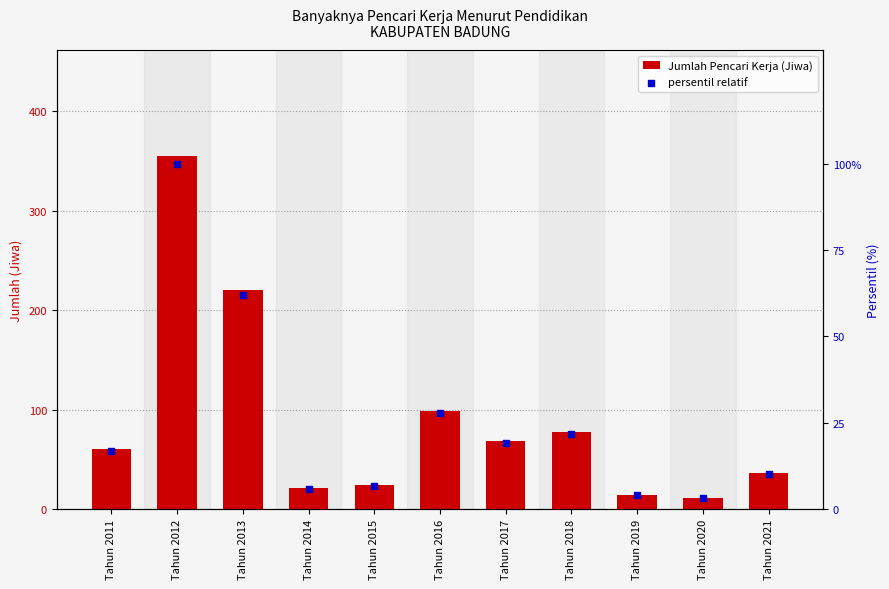

At which category is the sum across all series the highest?

Tahun 2012